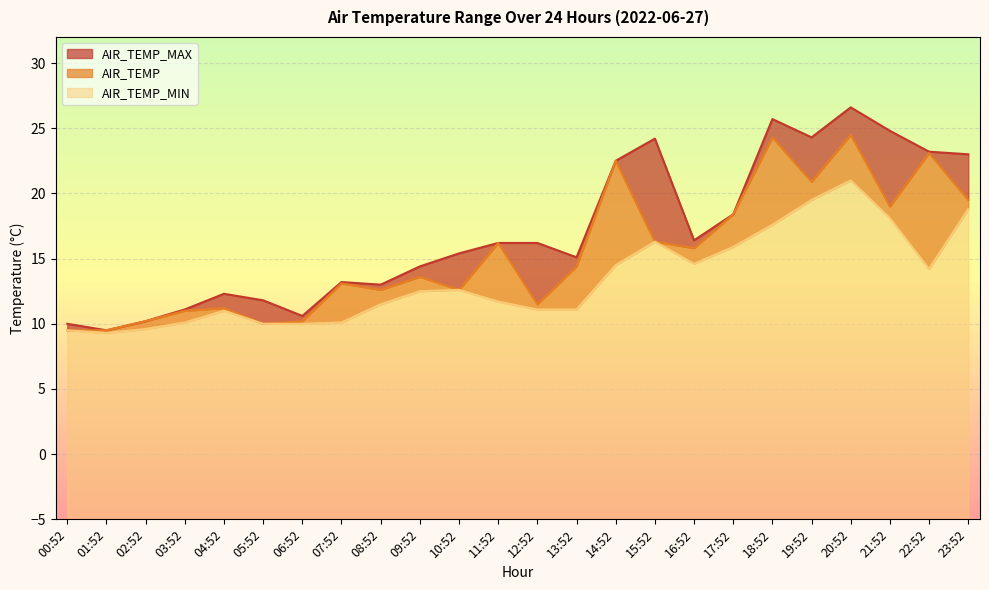

What are all the series names shown in the legend?

AIR_TEMP_MAX, AIR_TEMP, AIR_TEMP_MIN